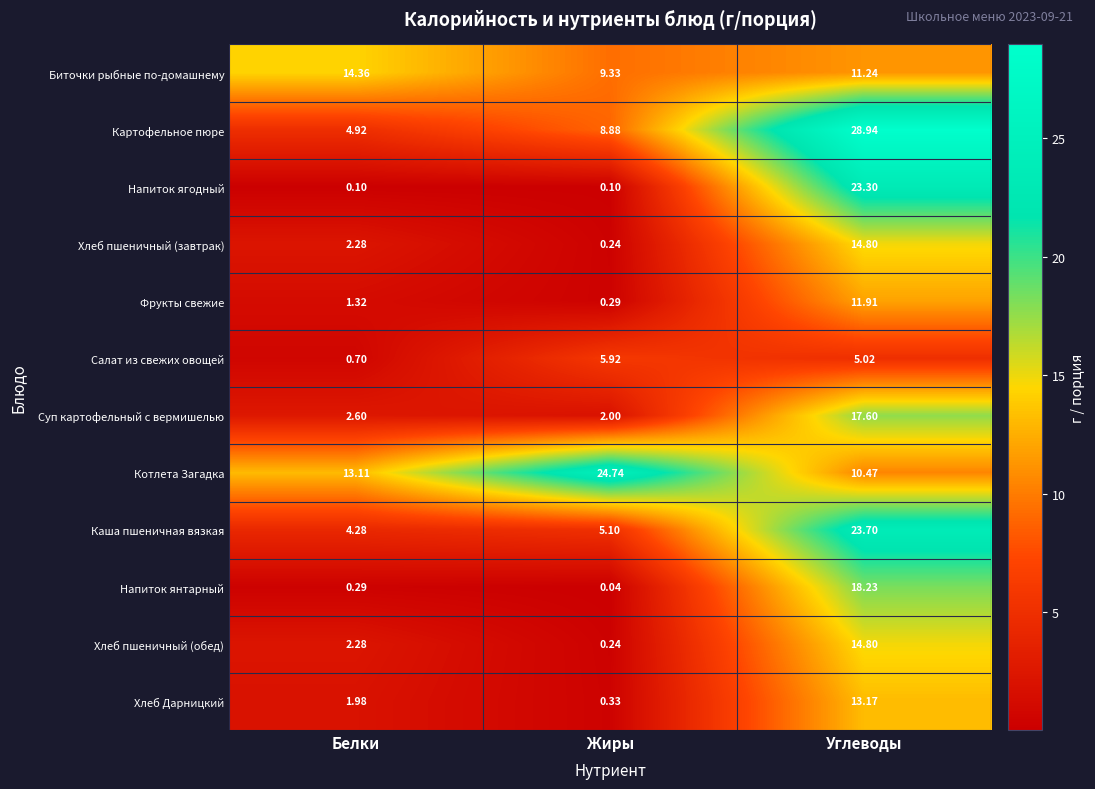

Rank the categories by Картофельное пюре value from lowest to highest.

Белки, Жиры, Углеводы